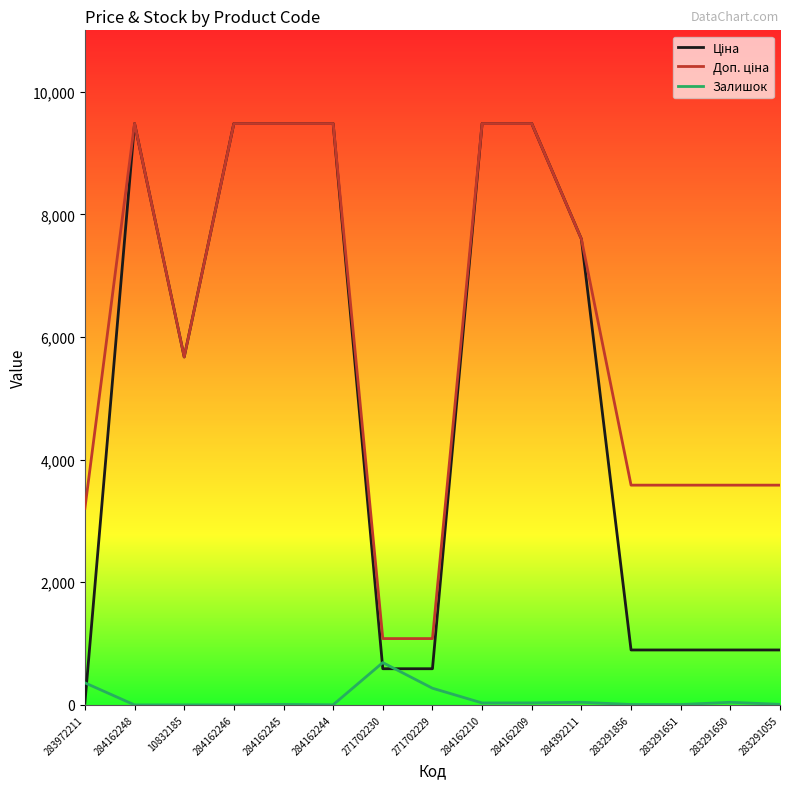

True or false: Залишок has a value of 8.0 at 284162245.

True